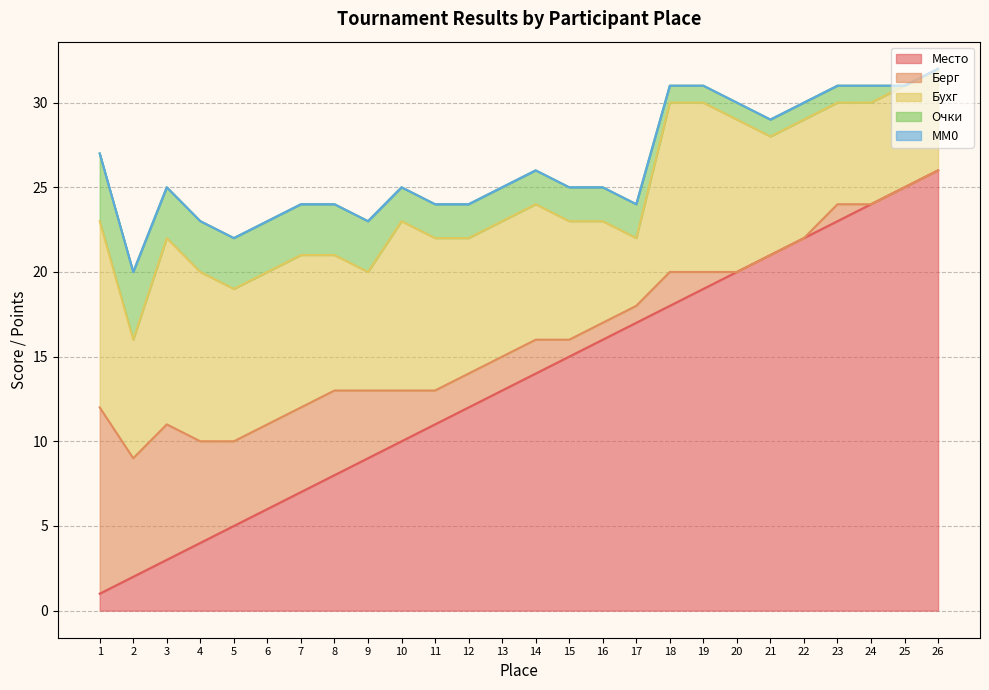

True or false: MM0 and Берг intersect in this chart.

False